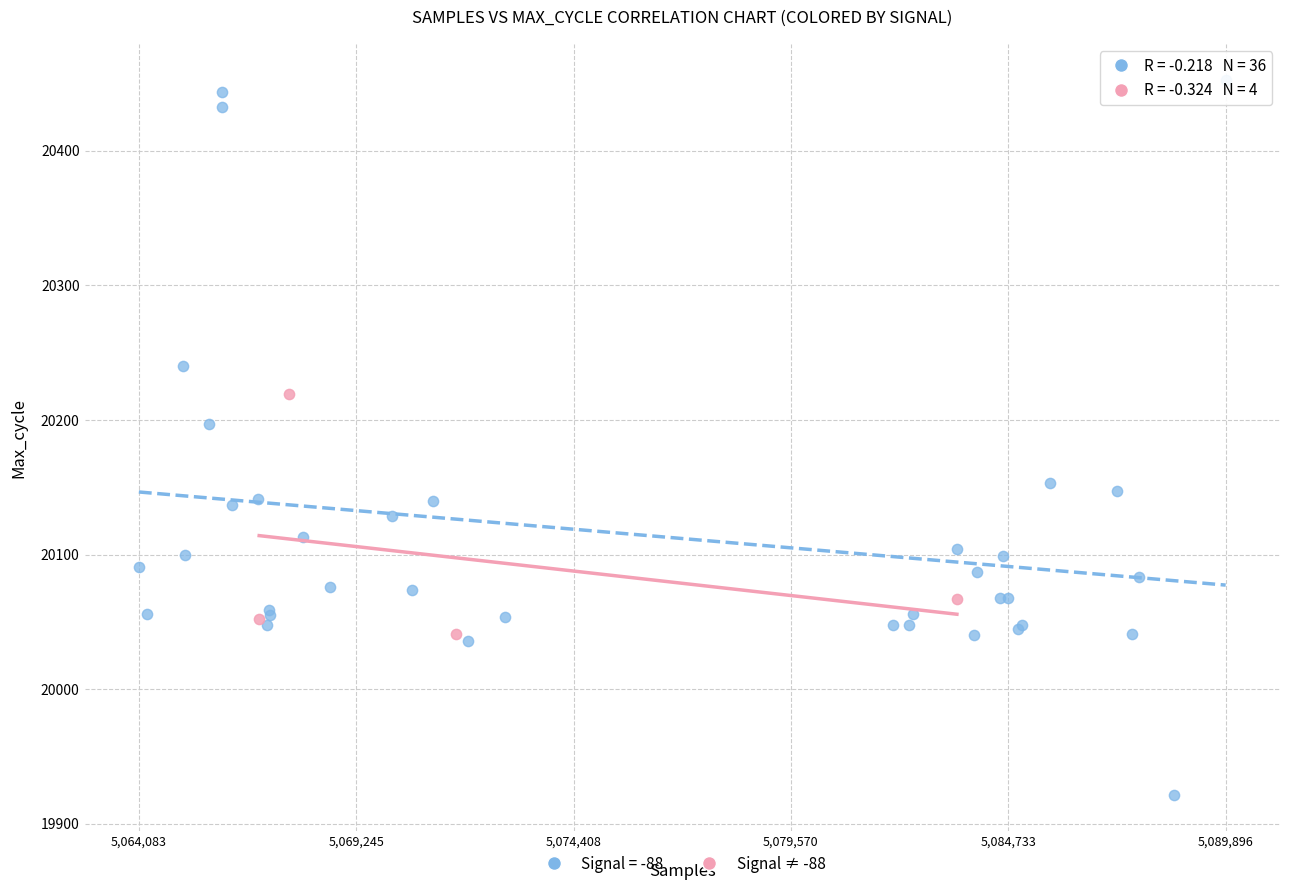

Which series has the largest Y range (max minus min)?

Signal = -88